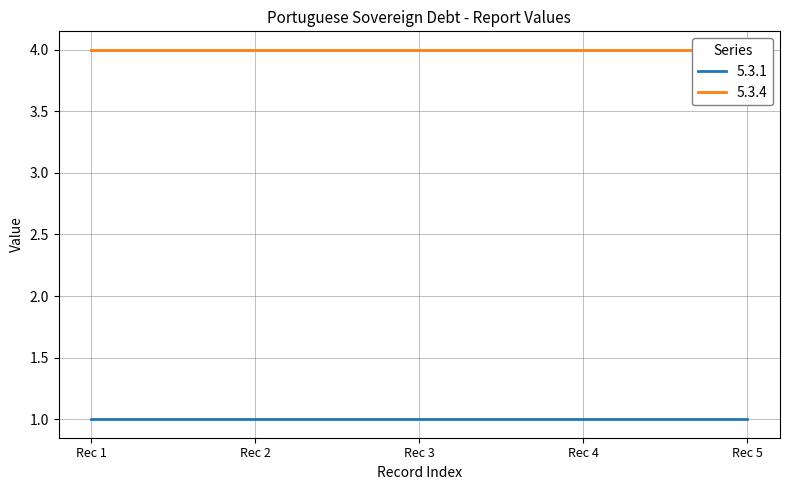

What are all the series names shown in the legend?

5.3.1, 5.3.4